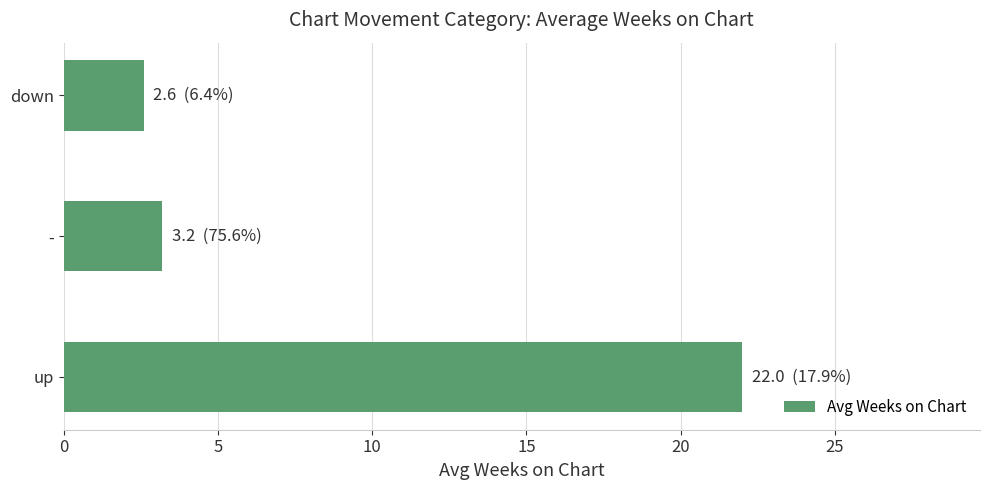

What is the change in value from up to down?

-19.4